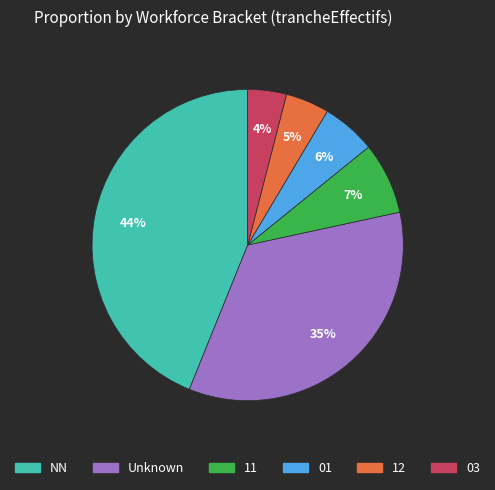

What percentage is the 12 slice, to the nearest percent?

5%